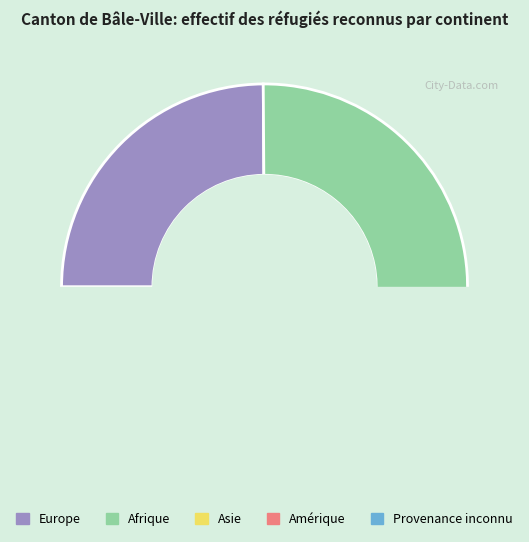

Count the number of slices in the pie.

5